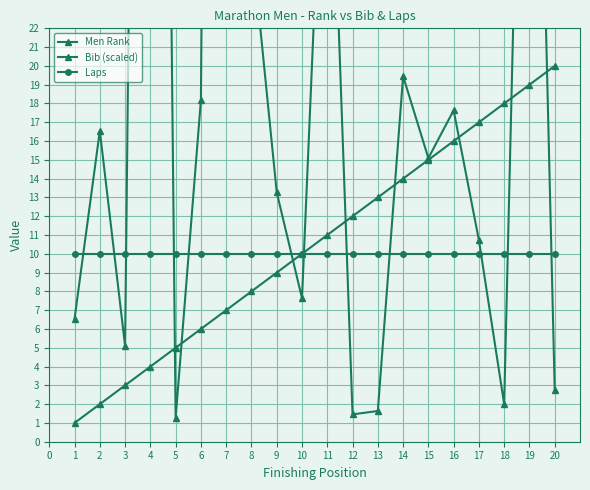

What is the value of the Bib (scaled) point at the 3rd from the left?

5.1